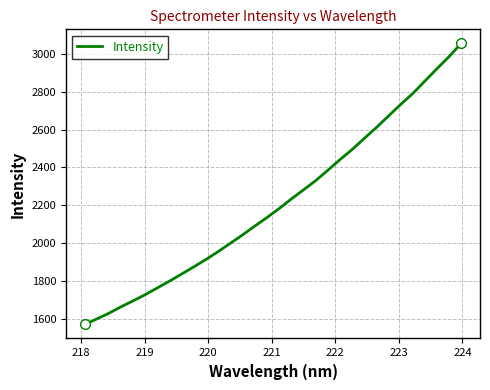

What is the maximum value shown in the chart?

3055.4